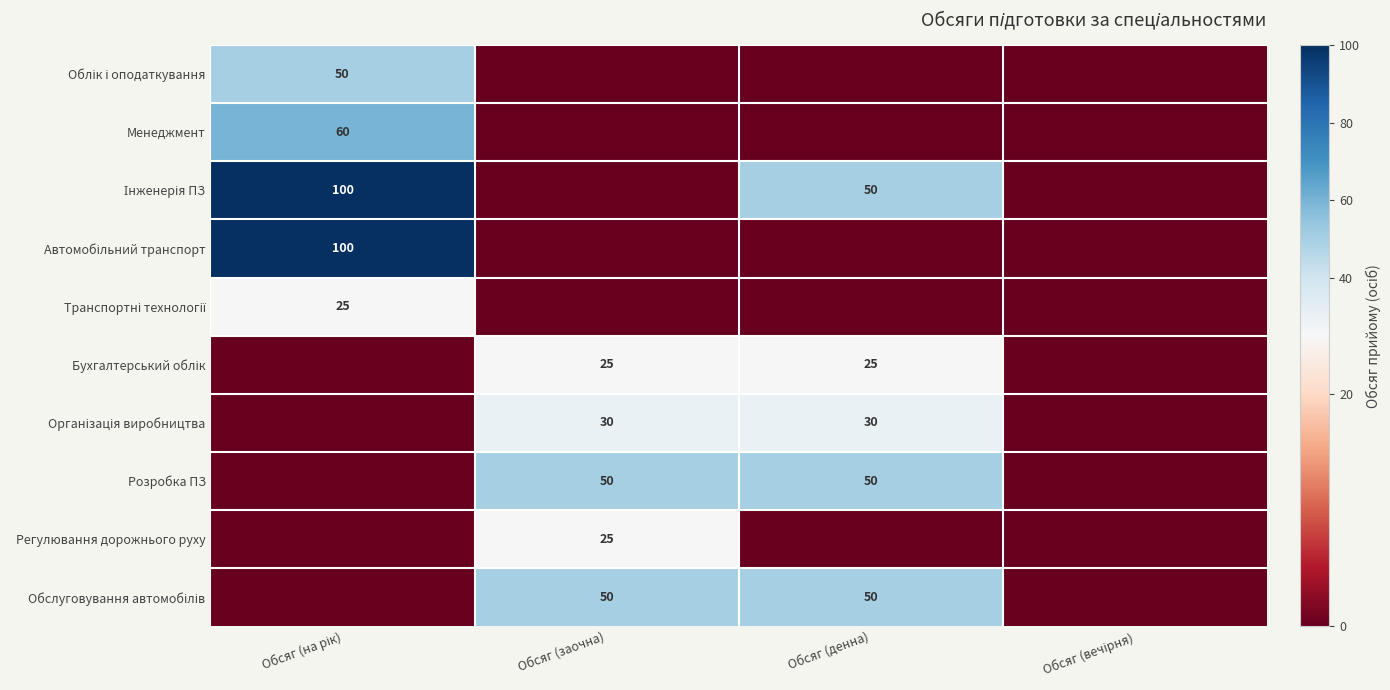

The value of Розробка ПЗ at Обсяг (денна) is 30. True or false?

False